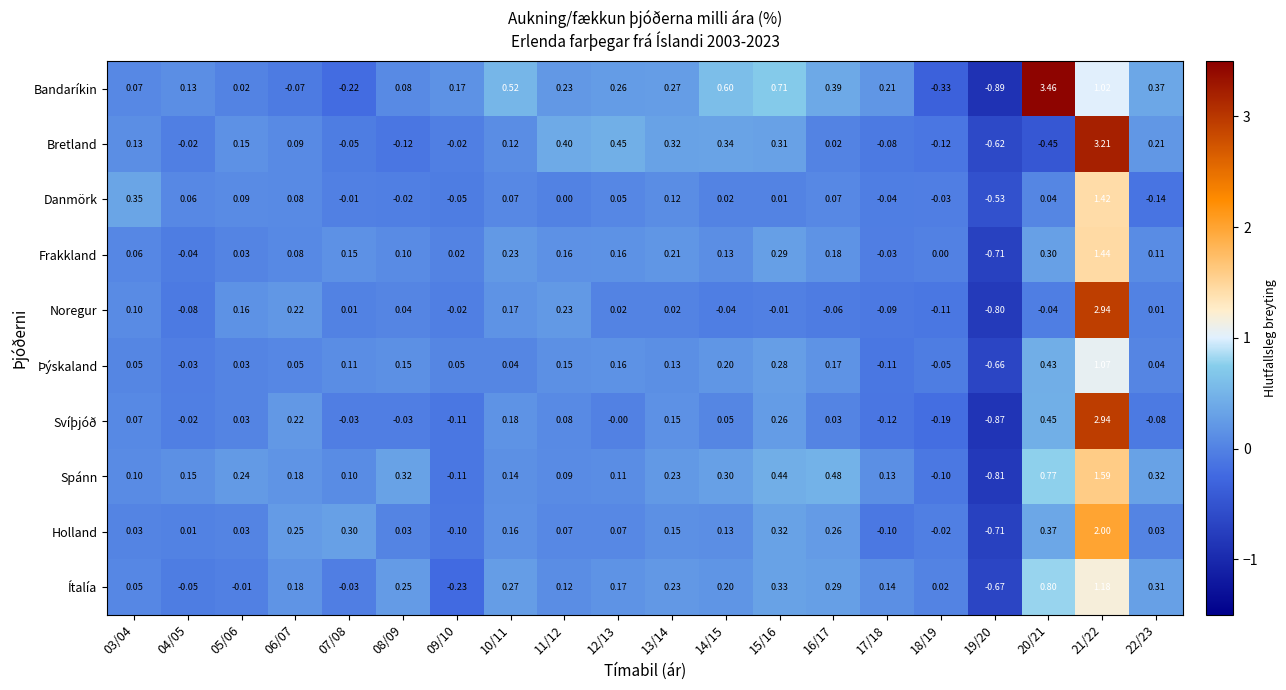

Is the value of Svíþjóð at 03/04 greater than the value of Danmörk at 08/09?

Yes